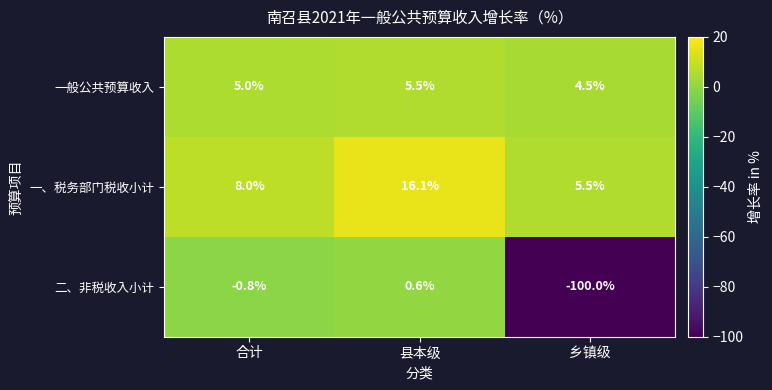

At which label is 二、非税收入小计 closest to -49?

合计